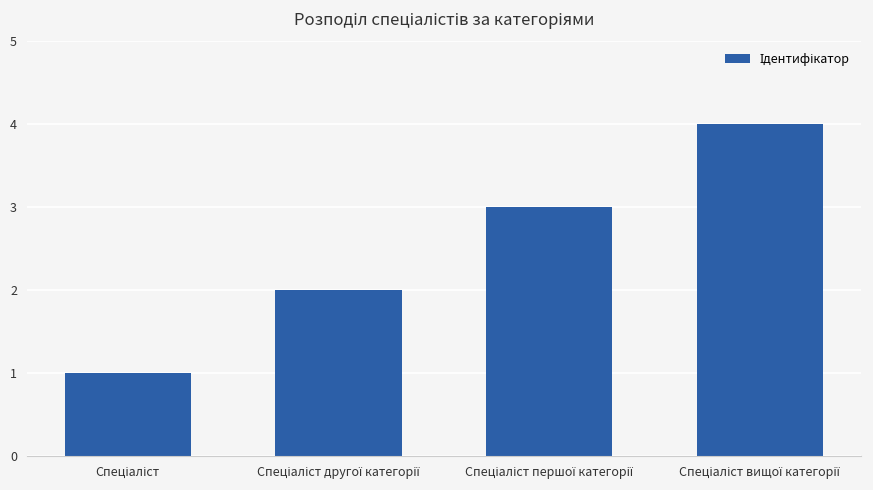

What is the greatest value displayed?

4